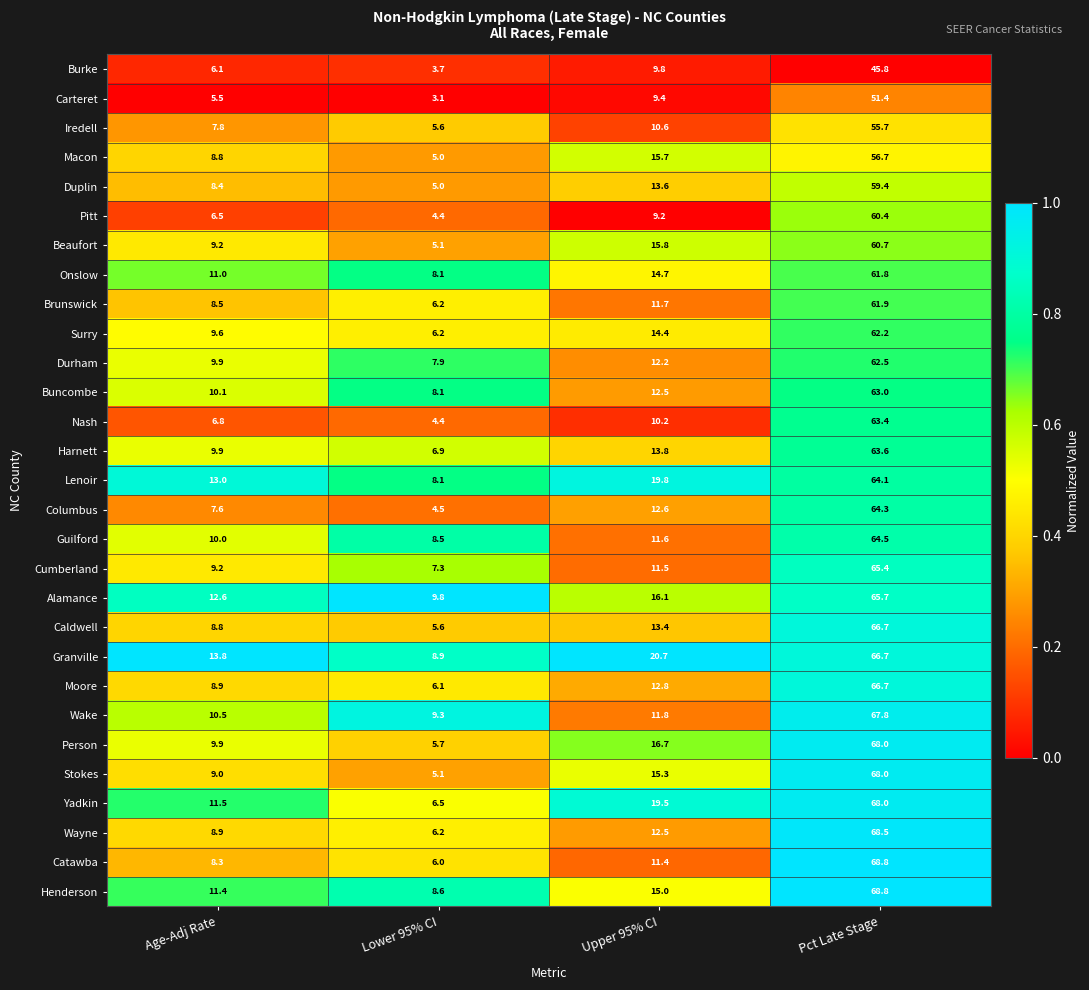

How many data points does each series have?

4